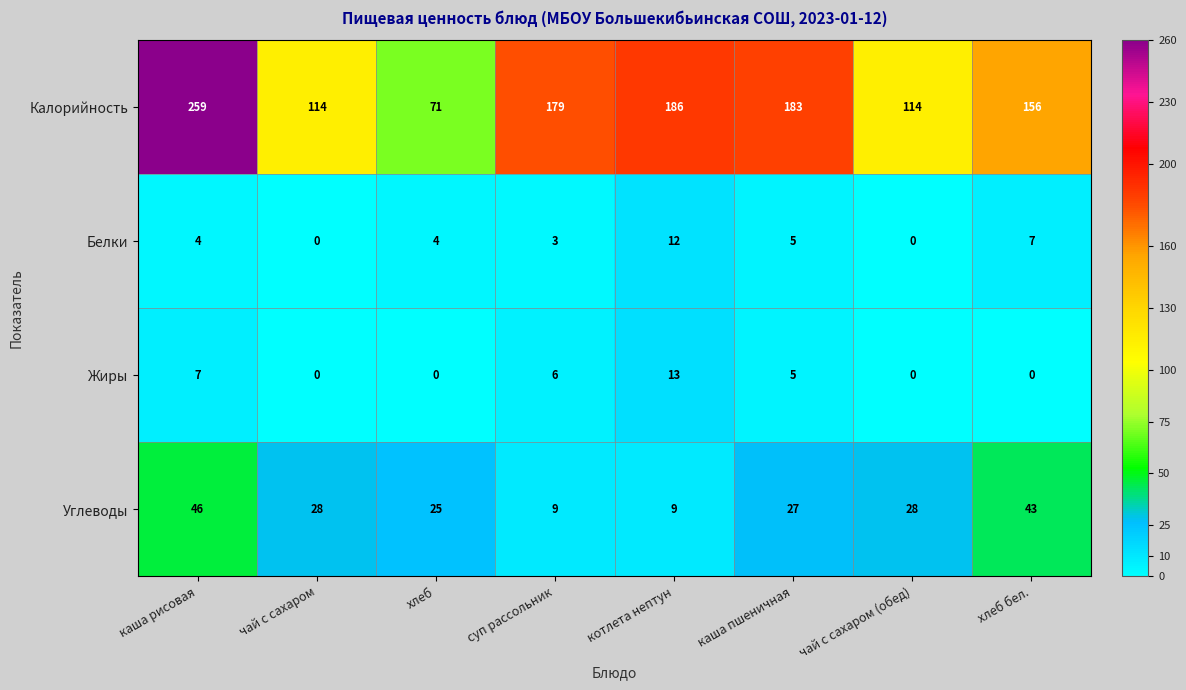

What is the sum of the Углеводы values at чай с сахаром and каша рисовая?

74